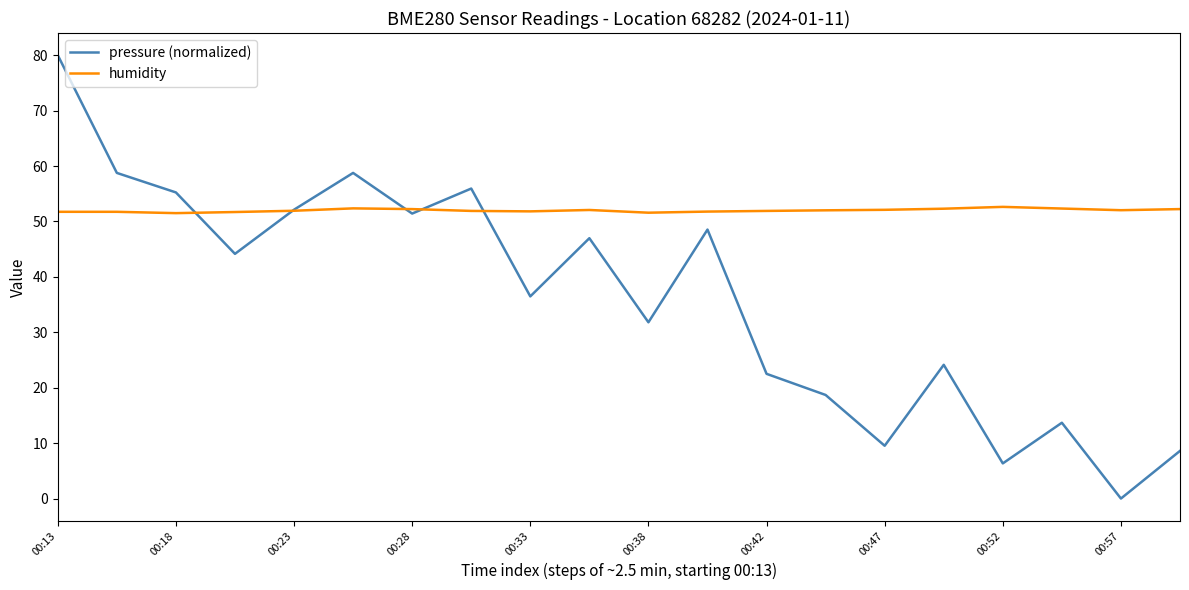

Rank the series by their average value, from highest to lowest.

humidity, pressure (normalized)